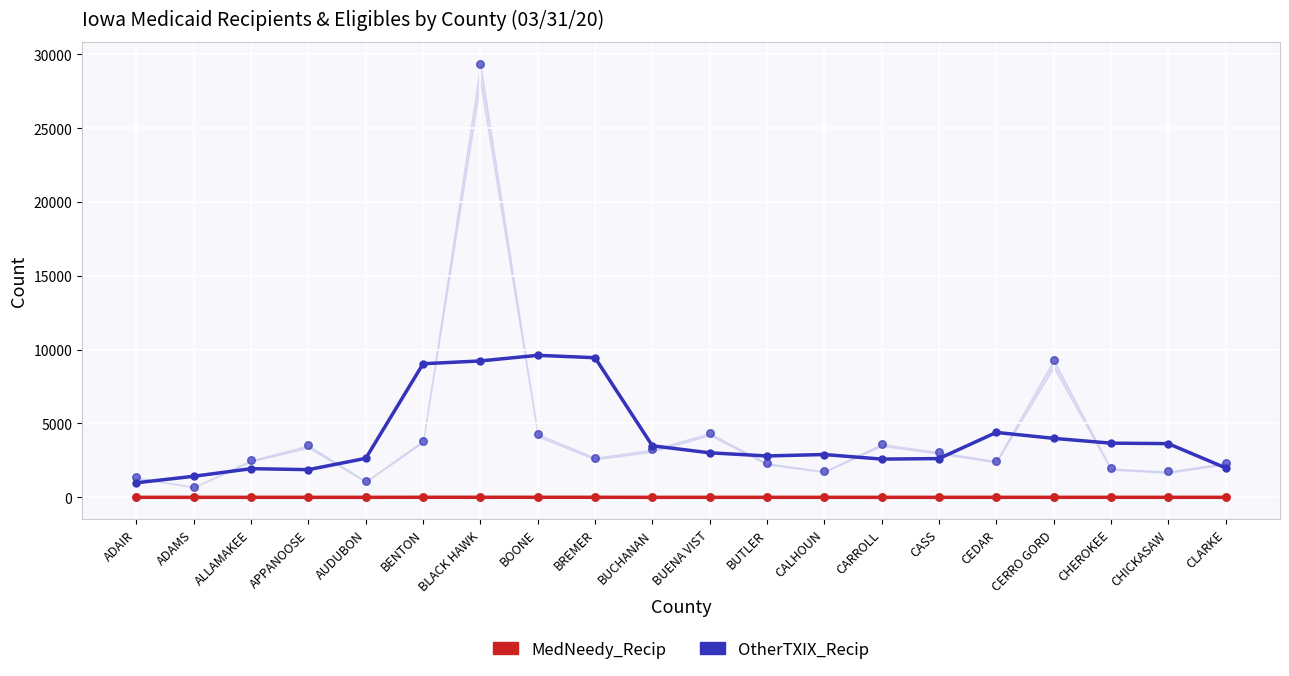

Which series contains the highest Y value?

OtherTXIX_Recip